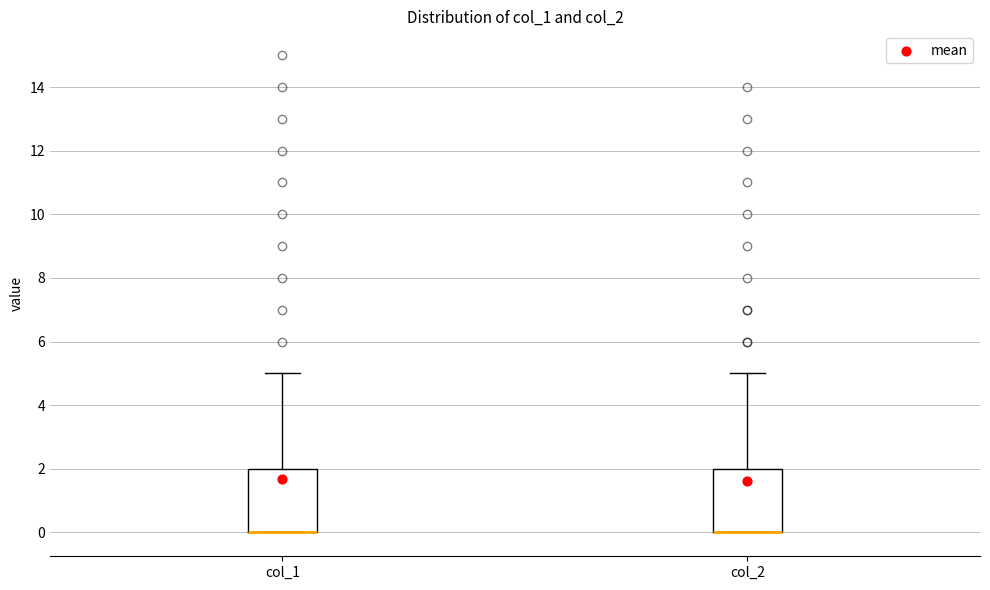

Where is the lower edge of the box for col_1 on the y-axis? The values are not printed on the chart, so give them approximately, as read against the axis.

0